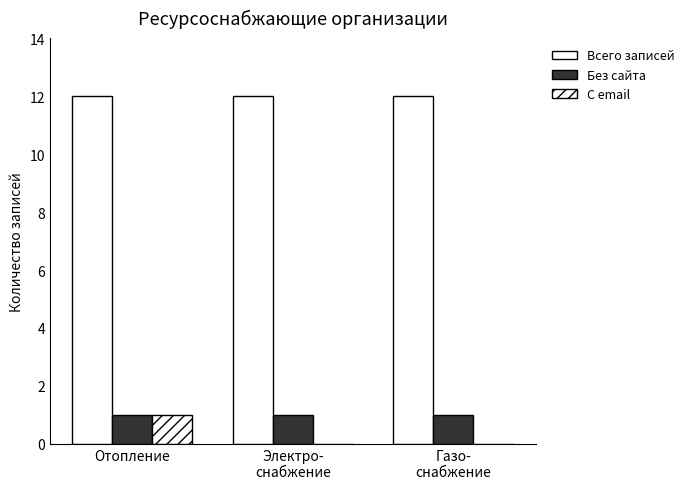

How many series are shown in this chart?

3